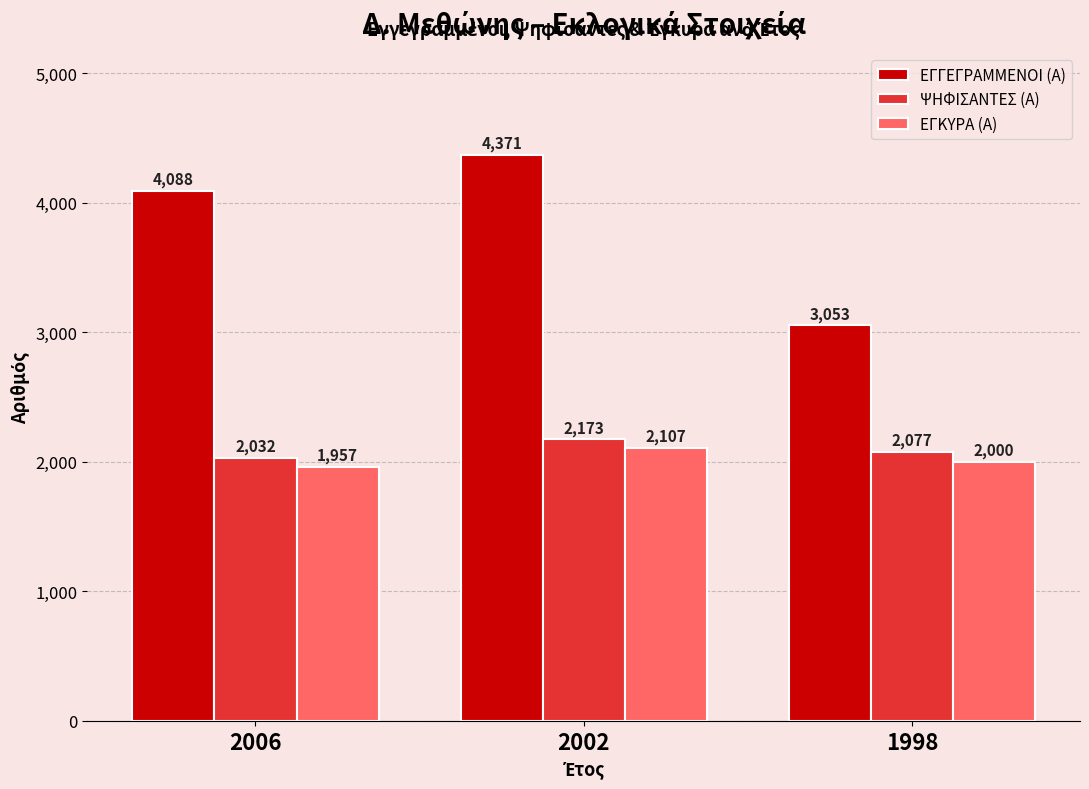

What is the average value of the ΕΓΚΥΡΑ (Α) series?

2021